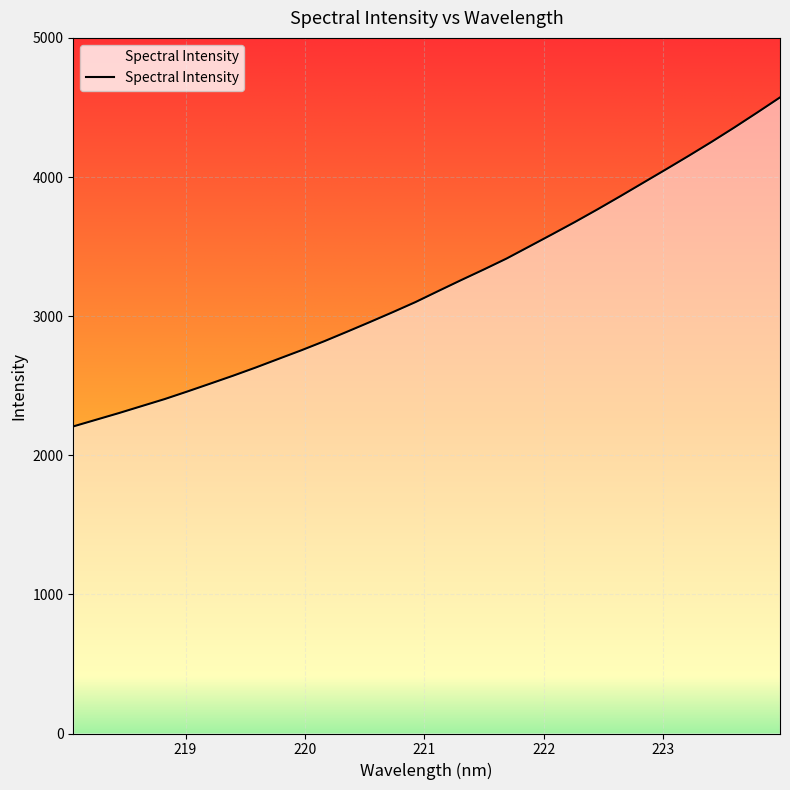

What is the greatest value displayed?

4572.1